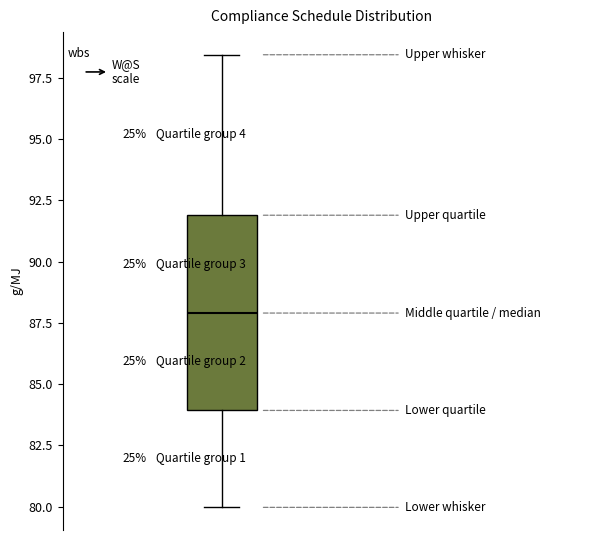

Read this box plot against the y-axis: the position of the median line, the range covered by the box, and the ends of both whiskers. The values are not printed on the chart, so give them approximately, as read against the axis.

median 88.0, box 84.0 to 92.0, whiskers 80.0 to 98.5